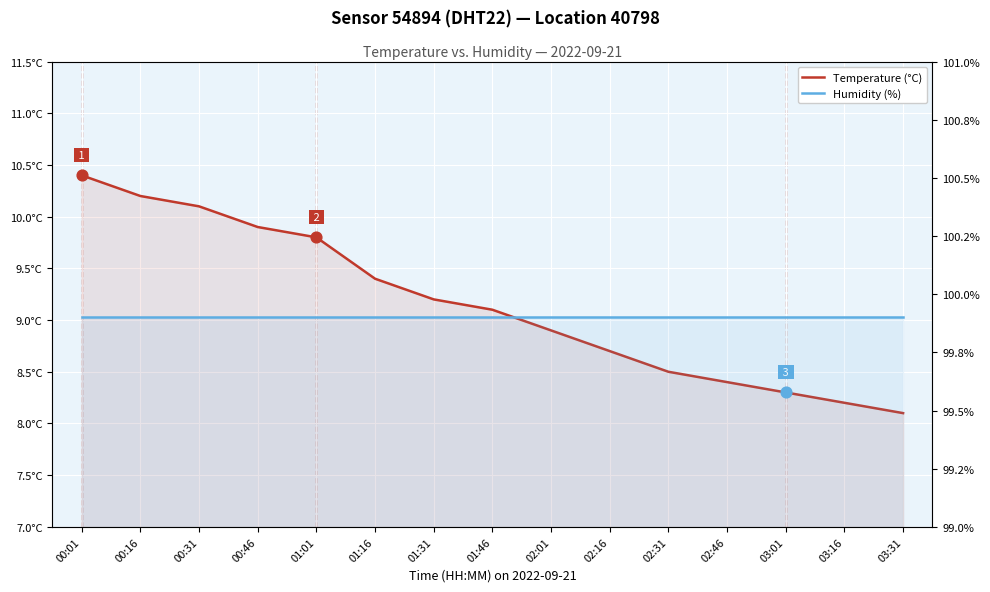

Which series contains the lowest Y value?

Temperature (°C)